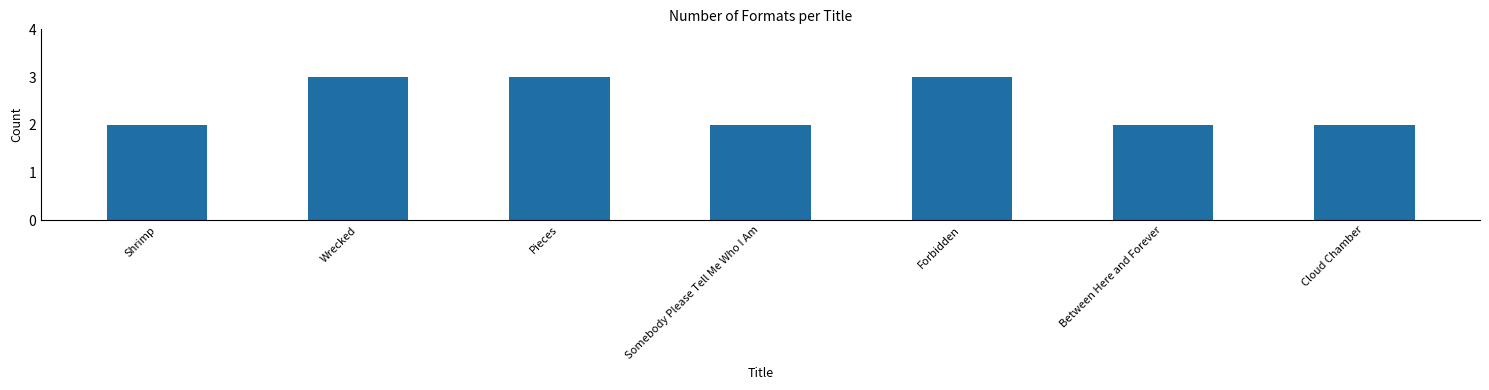

Between Forbidden and Between Here and Forever, which is larger?

Forbidden